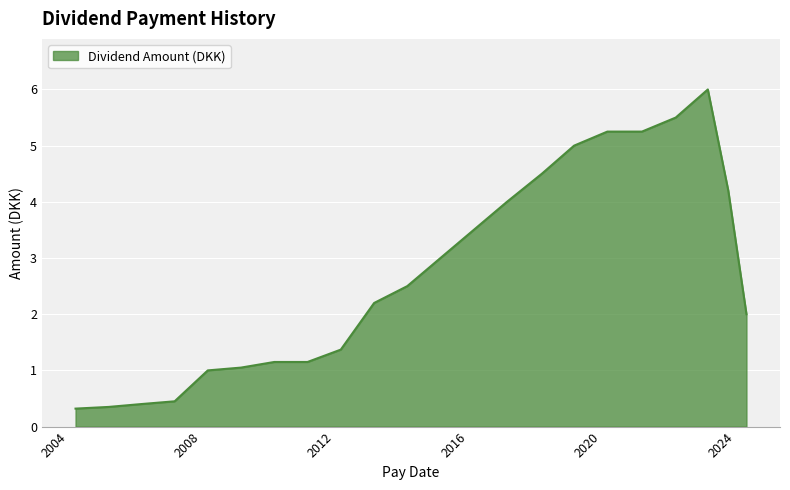

What is the greatest value displayed?

6.0